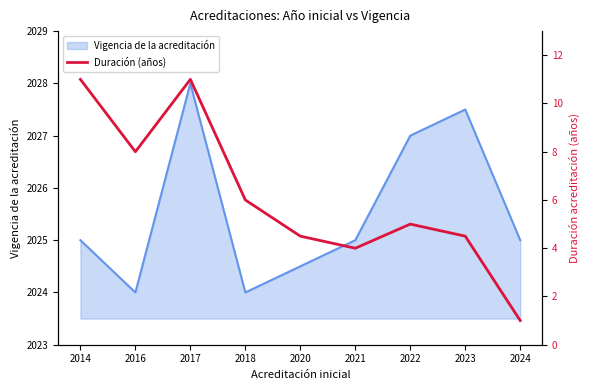

What is the difference between the values at 2021 and 2020?

0.5